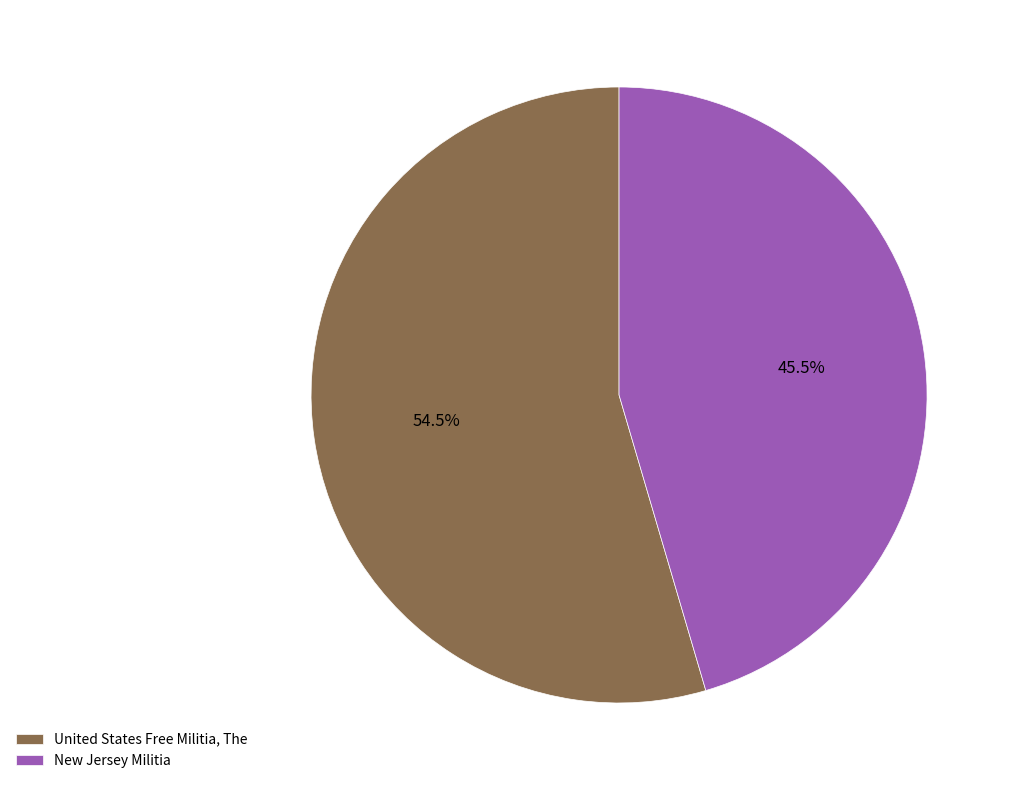

What is the total percentage of United States Free Militia, The and New Jersey Militia?

100.0%